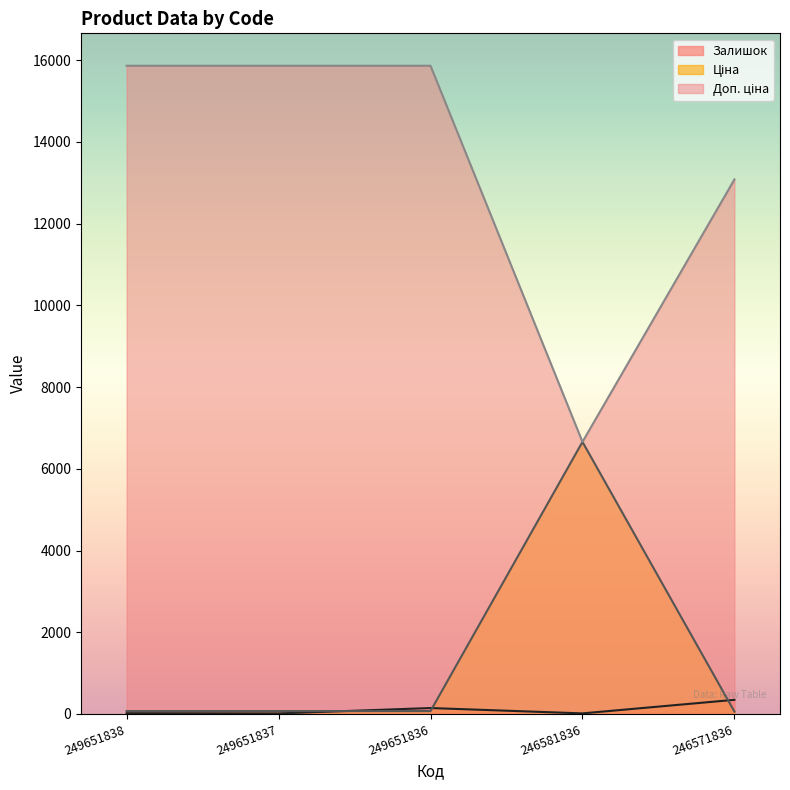

What is the total value across all series at 246581836?

13331.8